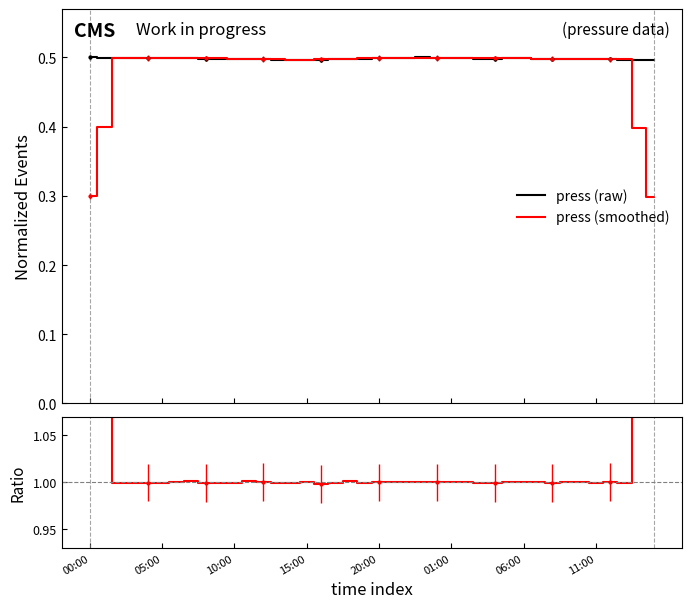

What is the highest value of the press (smoothed) series?

0.5